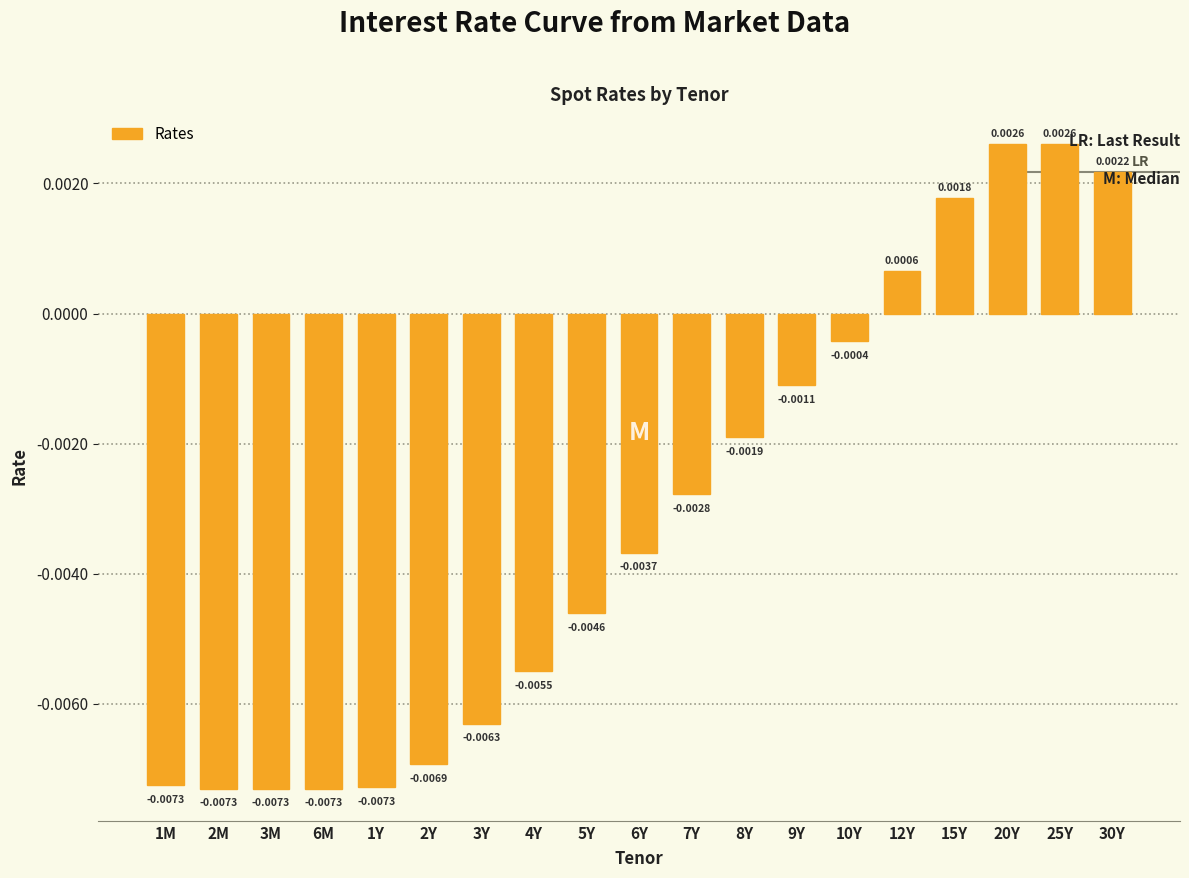

Which has a higher value, 3Y or 25Y?

25Y